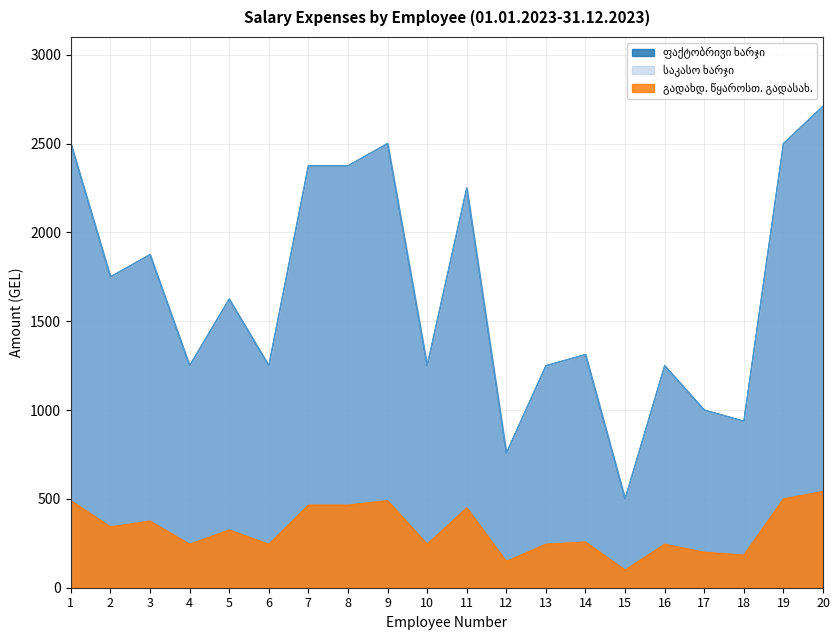

Which series has the widest spread of values?

ფაქტობრივი ხარჯი